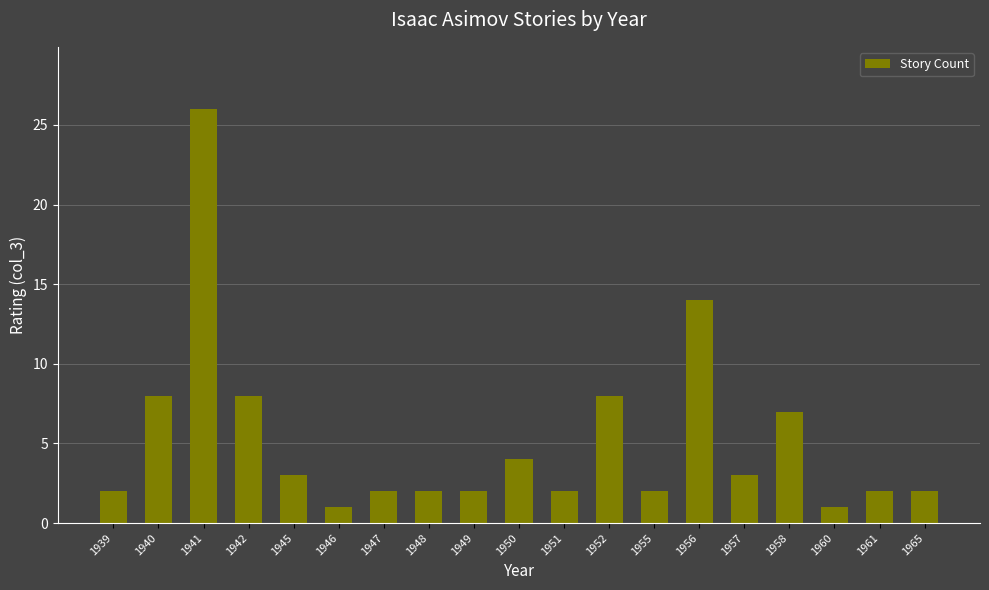

What is the sum of the values at 1939 and 1952?

10